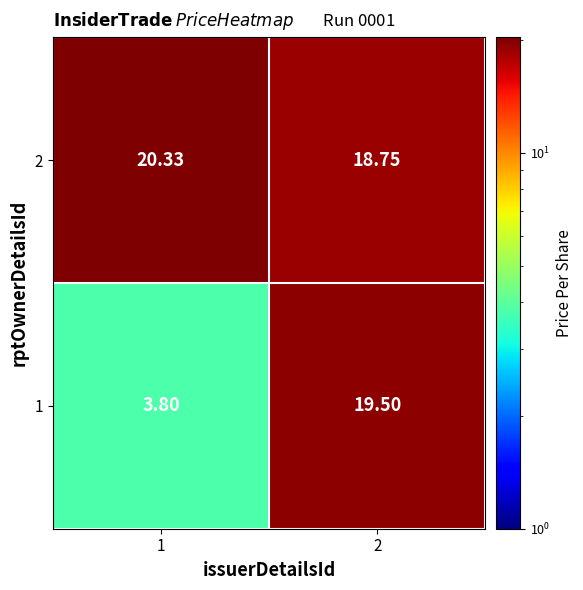

Which series has the largest range (max minus min)?

1